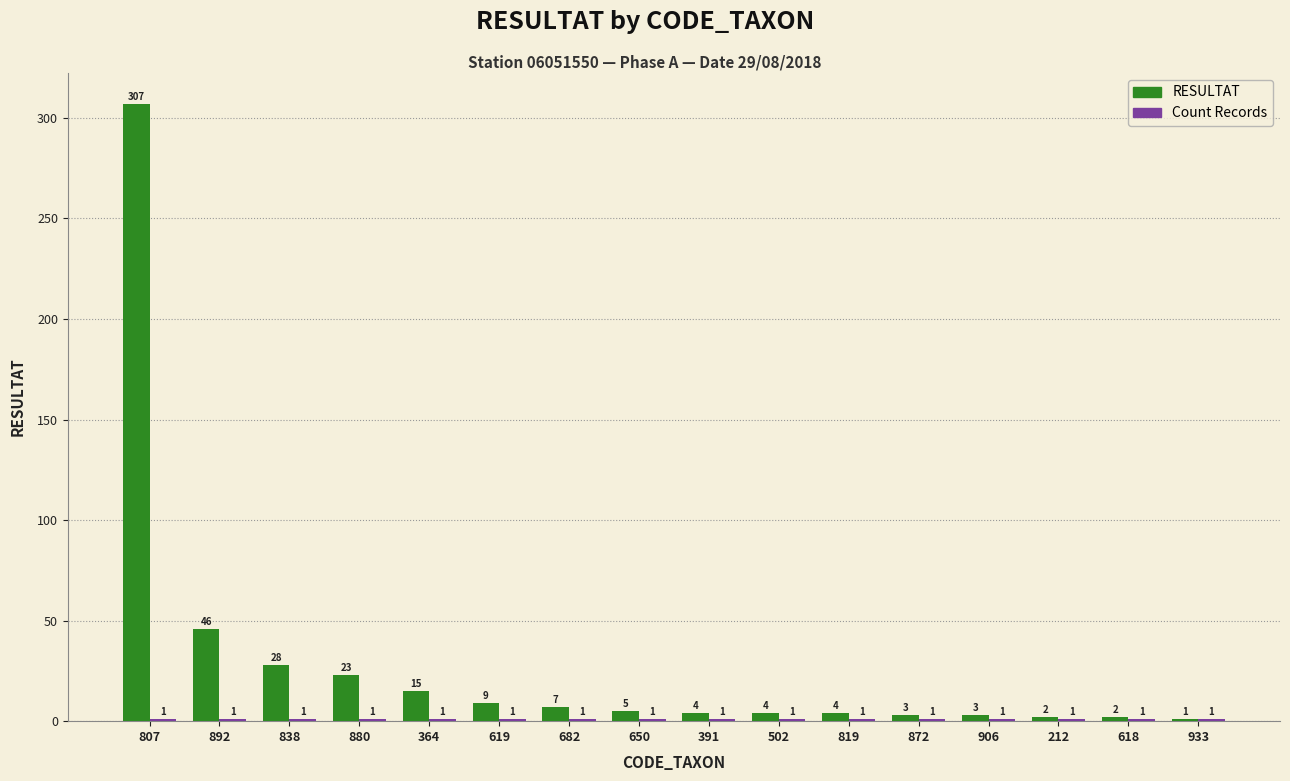

At which category is the sum across all series the highest?

807